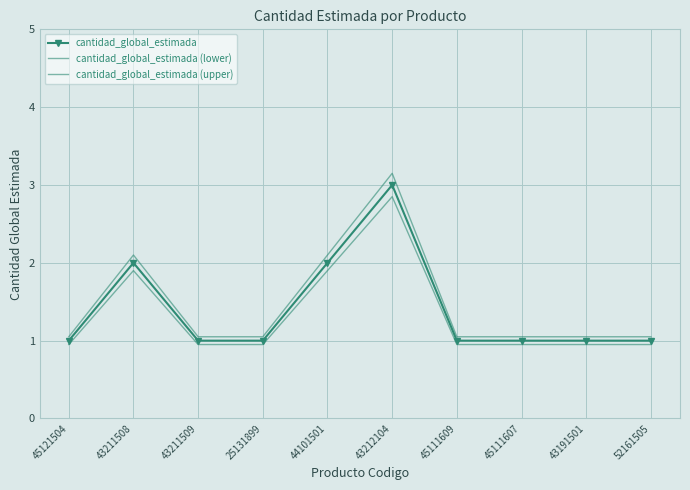

What are all the series names shown in the legend?

cantidad_global_estimada, cantidad_global_estimada (lower), cantidad_global_estimada (upper)